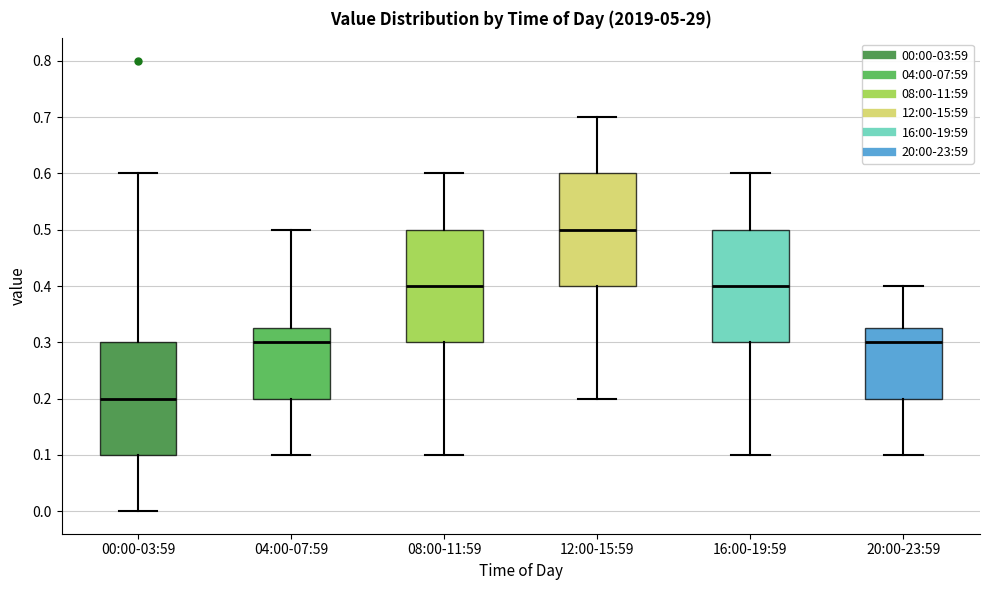

Reading left to right, read every box against the y-axis: the position of its median line, the range the box covers, and the ends of its whiskers. The values are not printed on the chart, so give them approximately, as read against the axis.

00:00-03:59: median 0.20, box 0.10 to 0.30, whiskers 0.00 to 0.60
04:00-07:59: median 0.30, box 0.20 to 0.33, whiskers 0.10 to 0.50
08:00-11:59: median 0.40, box 0.30 to 0.50, whiskers 0.10 to 0.60
12:00-15:59: median 0.50, box 0.40 to 0.60, whiskers 0.20 to 0.70
16:00-19:59: median 0.40, box 0.30 to 0.50, whiskers 0.10 to 0.60
20:00-23:59: median 0.30, box 0.20 to 0.33, whiskers 0.10 to 0.40